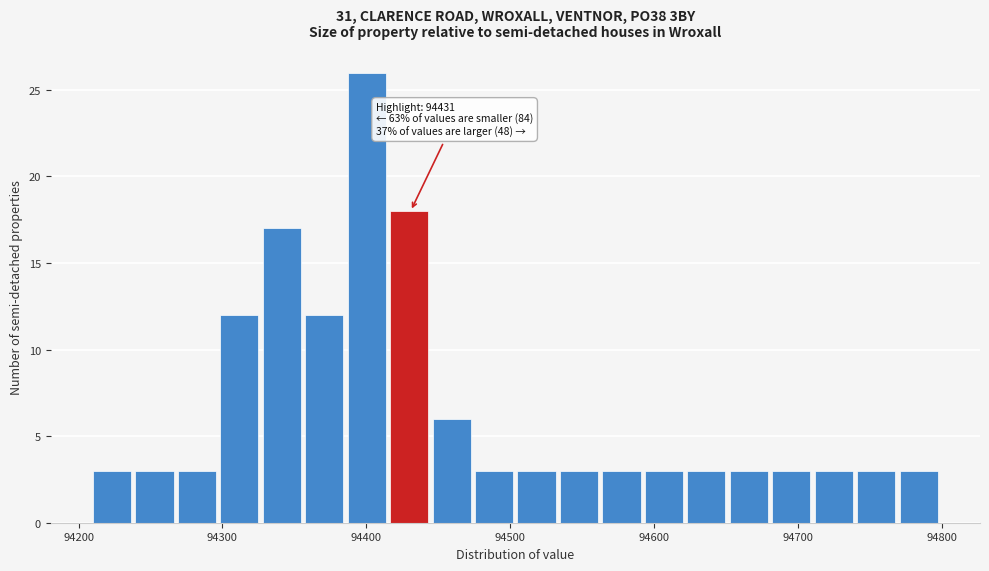

Read against the x-axis, roughly where is the centre of the tallest bar?

94400